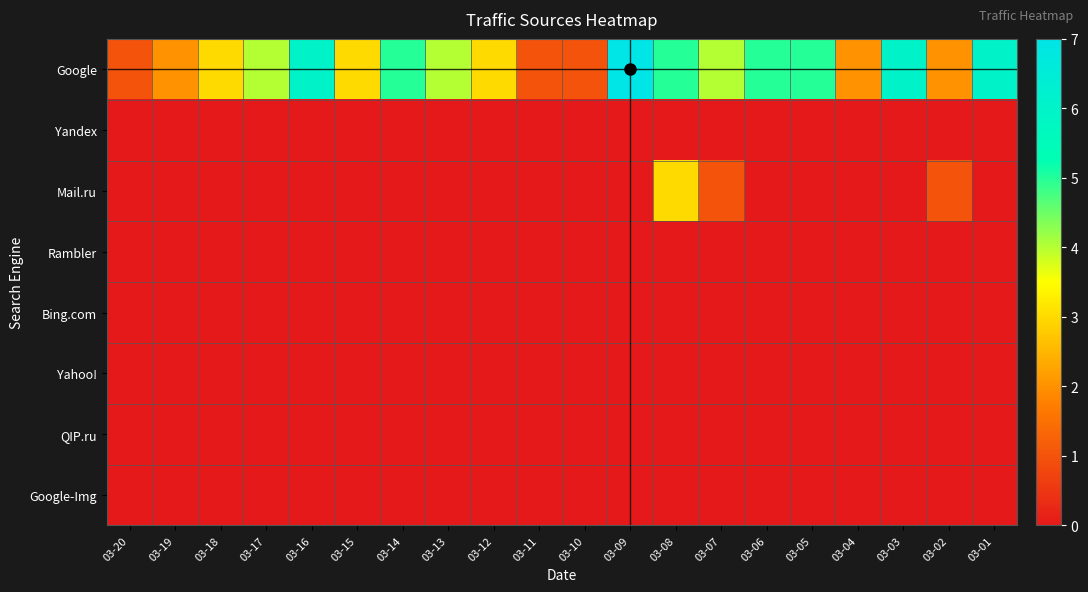

List the series in order of their peak value, lowest first.

Yandex, Rambler, Bing.com, Yahoo!, QIP.ru, Google-Img, Mail.ru, Google